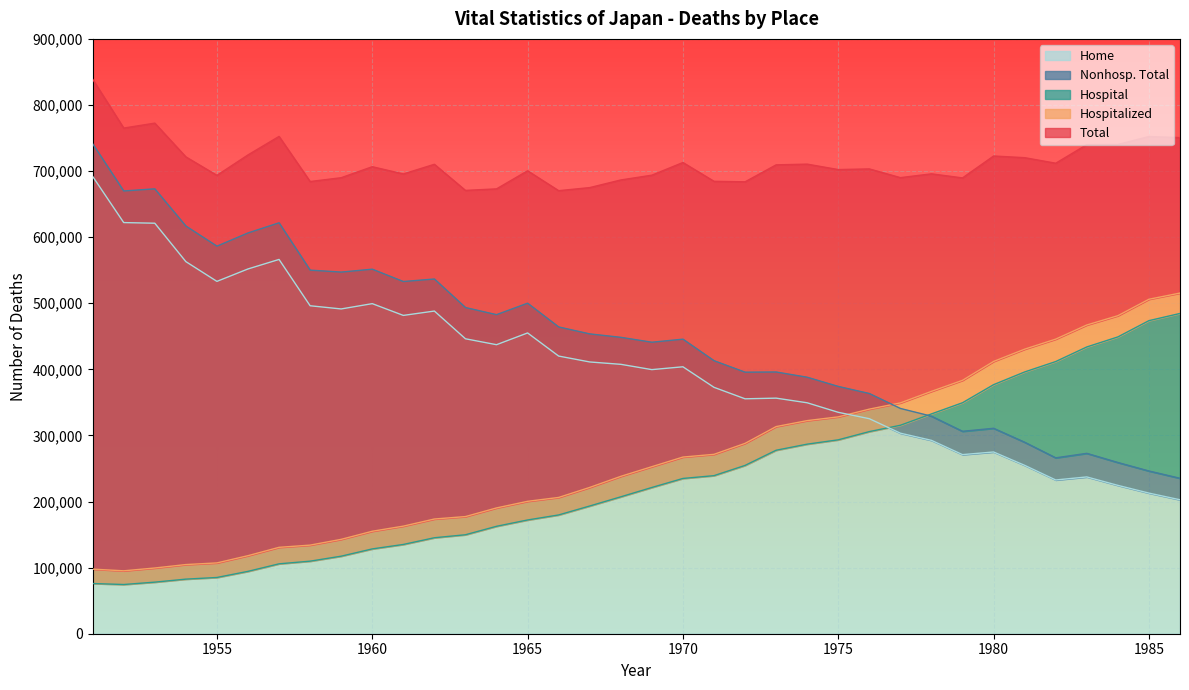

Which series has the largest total across all categories?

Total